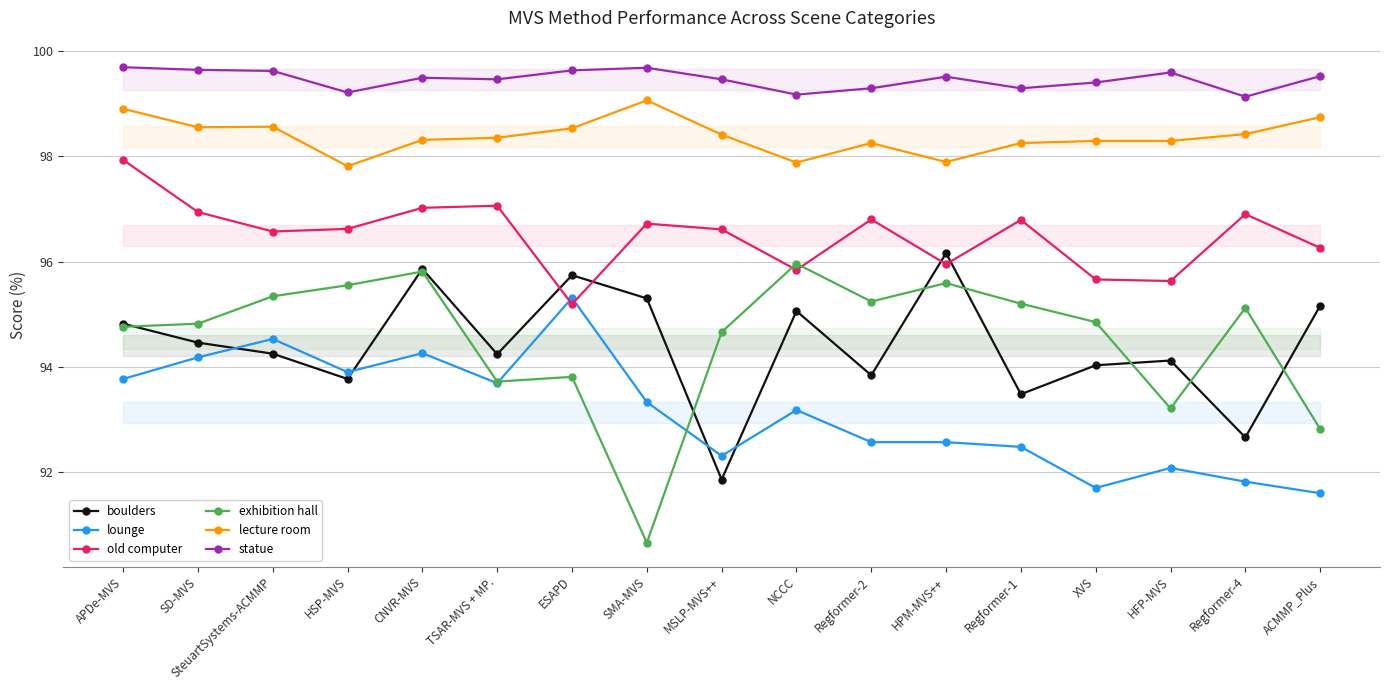

Which category has the lowest value across all series?

SMA-MVS